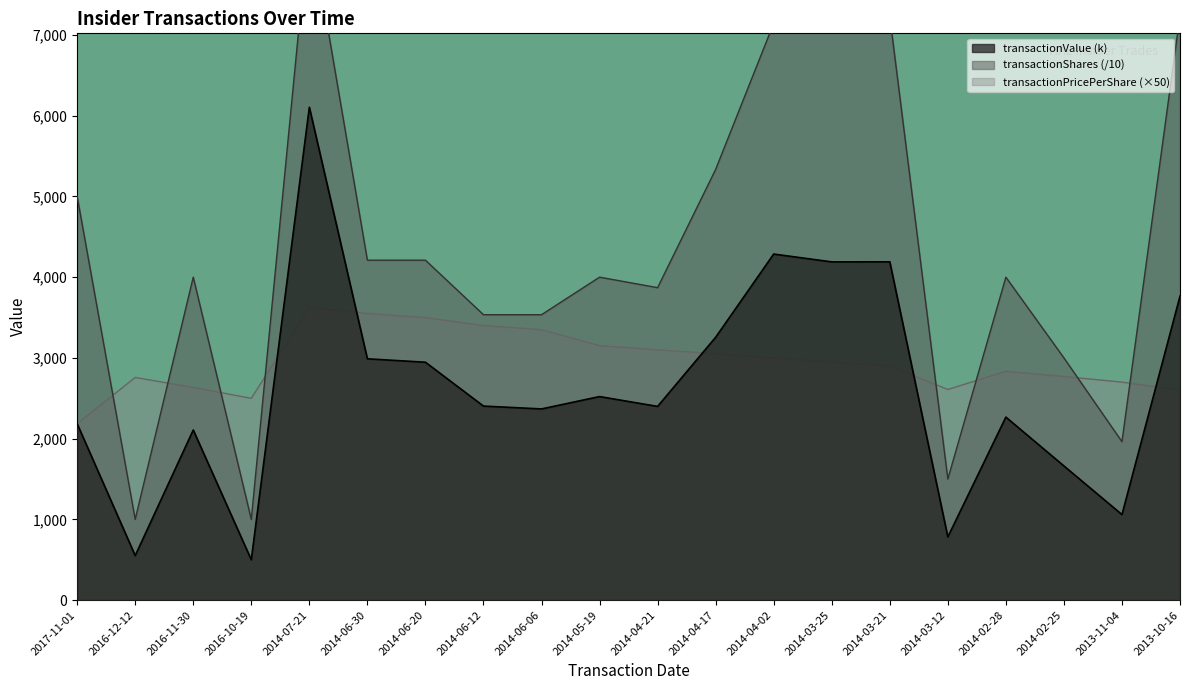

After their last crossing, which series has the higher values: transactionValue or transactionPricePerShare?

transactionValue